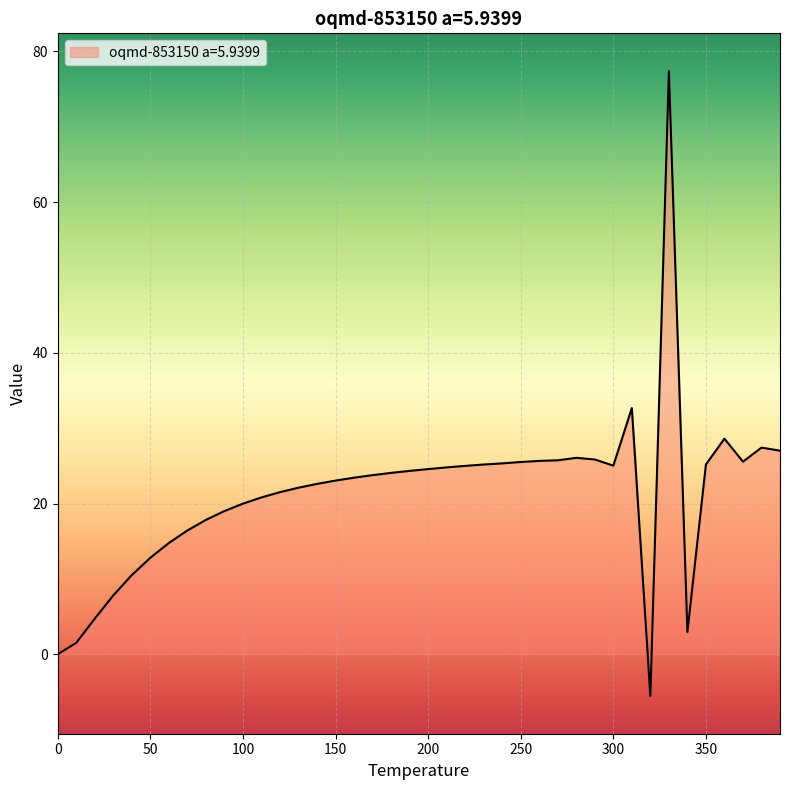

What is the minimum value shown in the chart?

-5.6